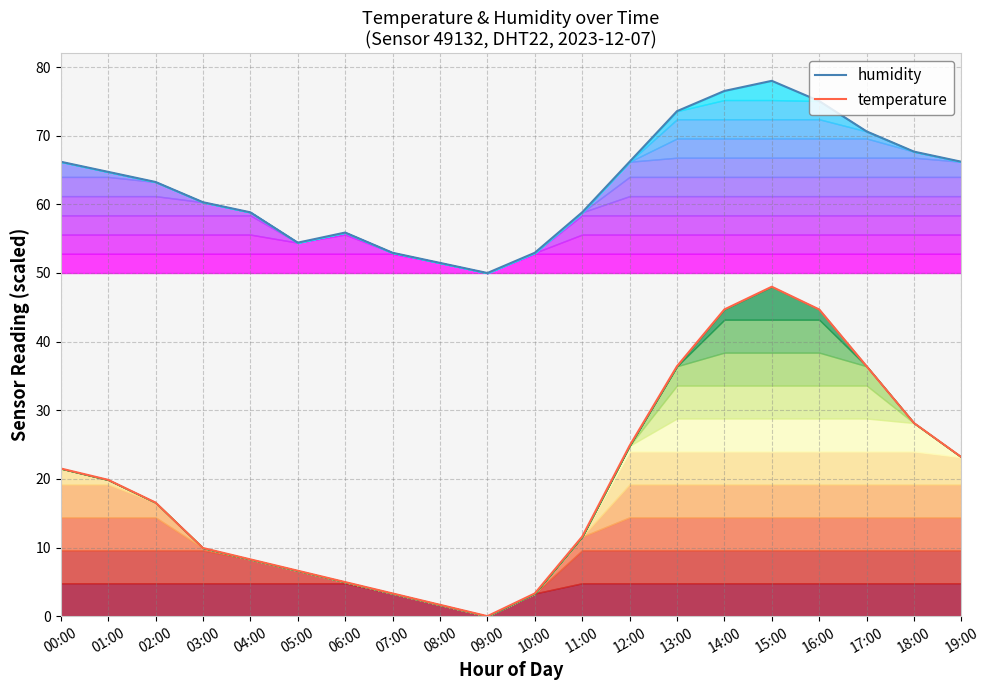

How many lines are shown in the chart?

2